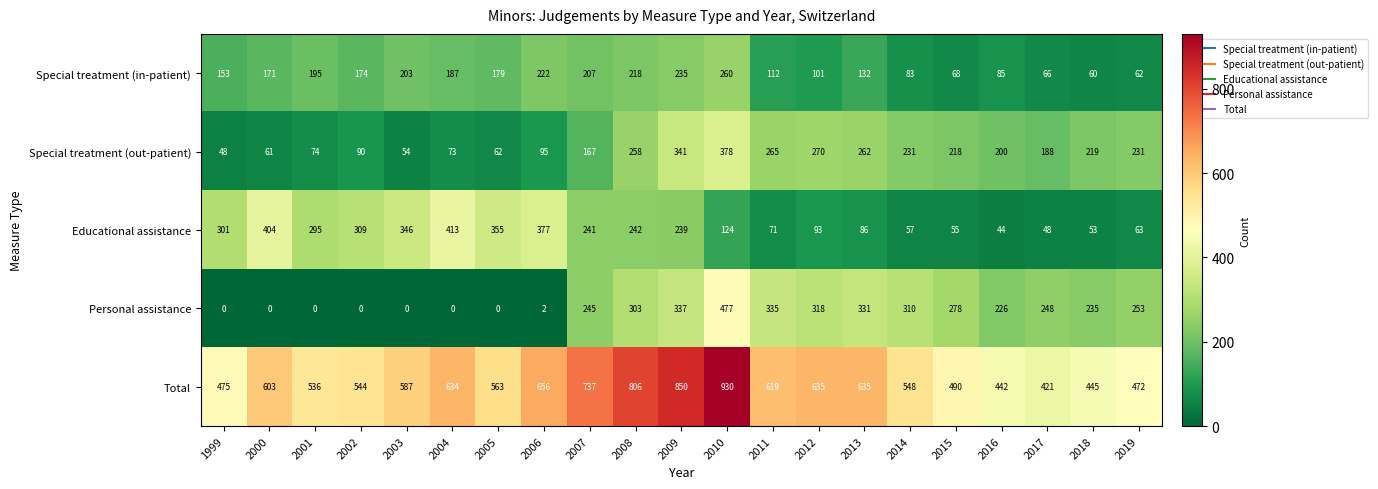

Which series has the widest spread of values?

Total